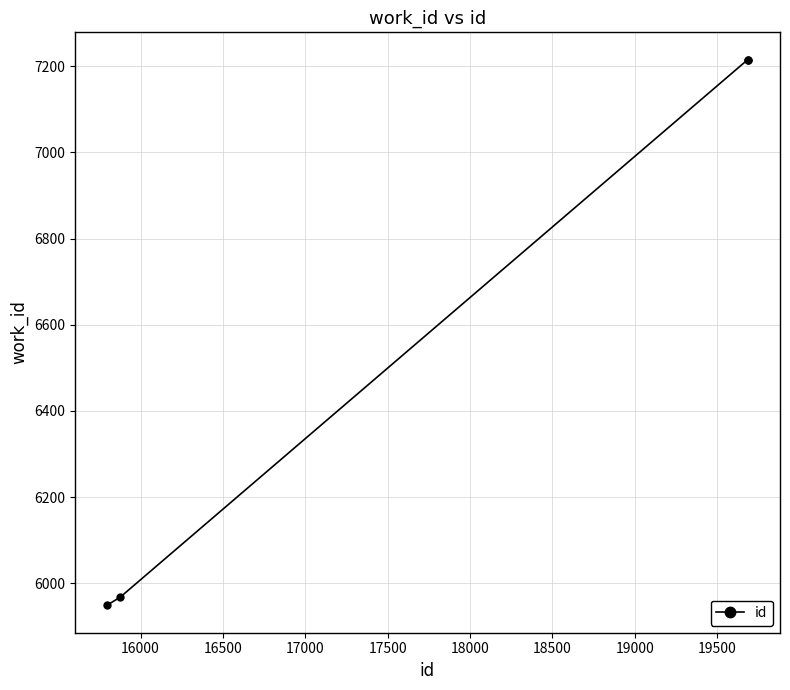

What is the average value?

6587